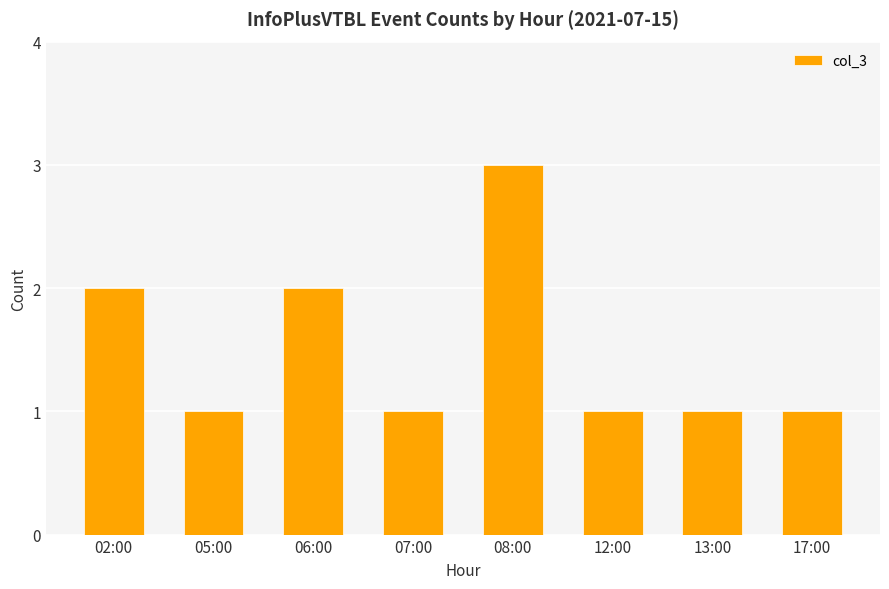

What is the sum of the values at 12:00 and 02:00?

3